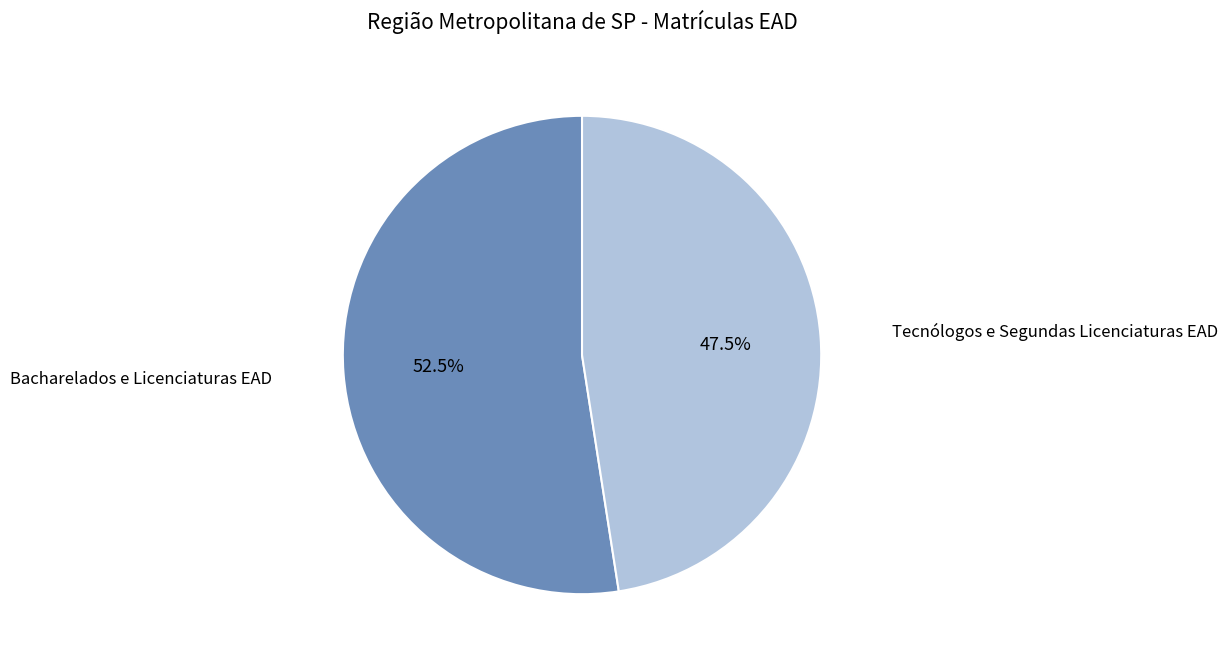

Does any single category account for the majority?

Yes